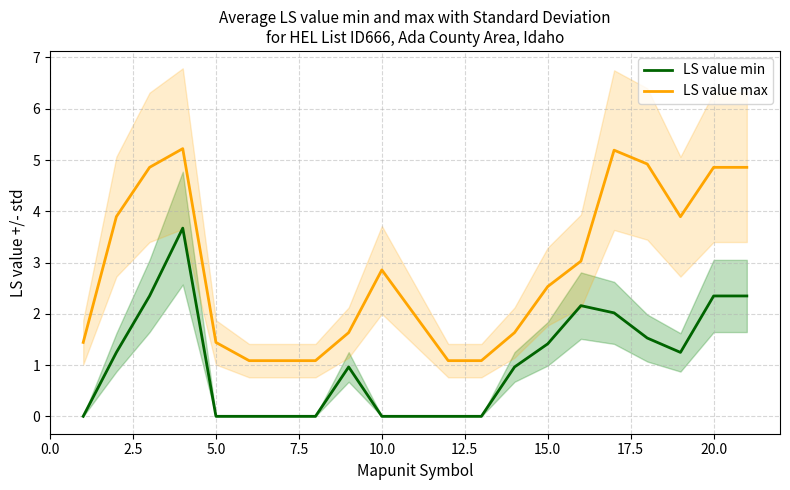

The value of LS value max at 10.0 is 2.9. True or false?

True